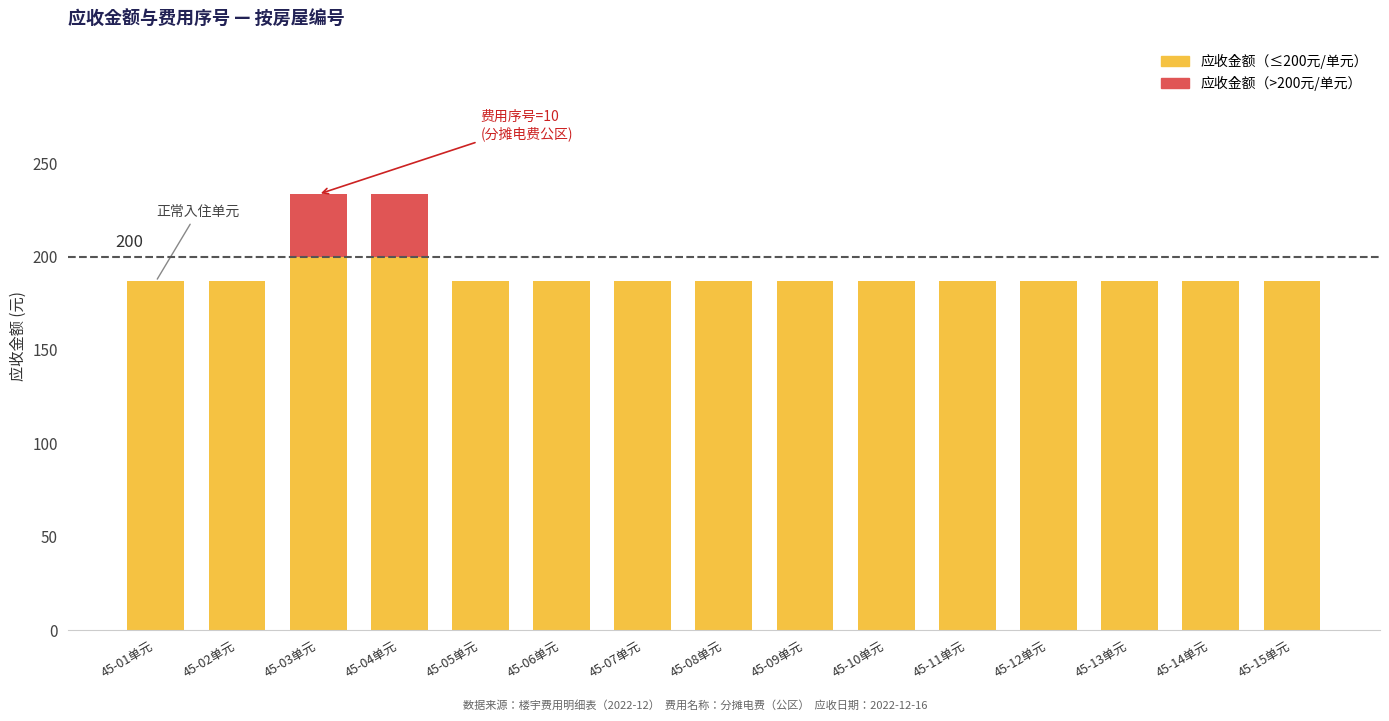

What is the total value across all series at 45-14单元?

186.6